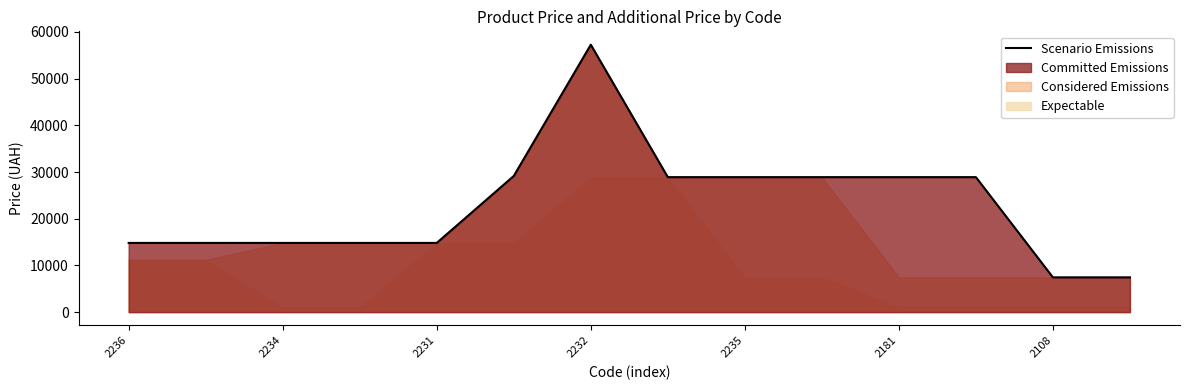

What is the ratio of the value at 9 to the value at 11?

1.0